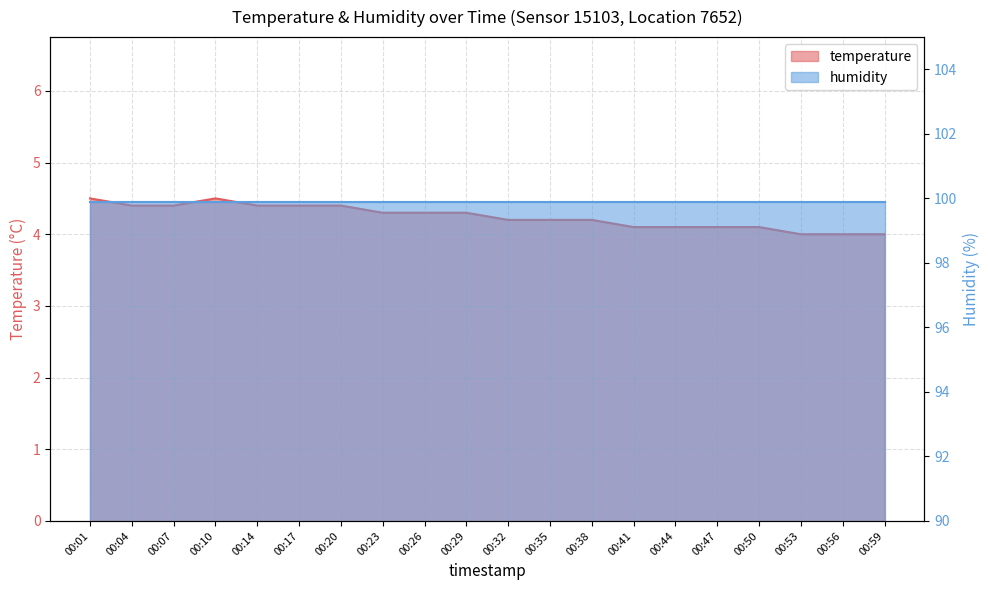

What is the minimum value shown in the chart?

4.0